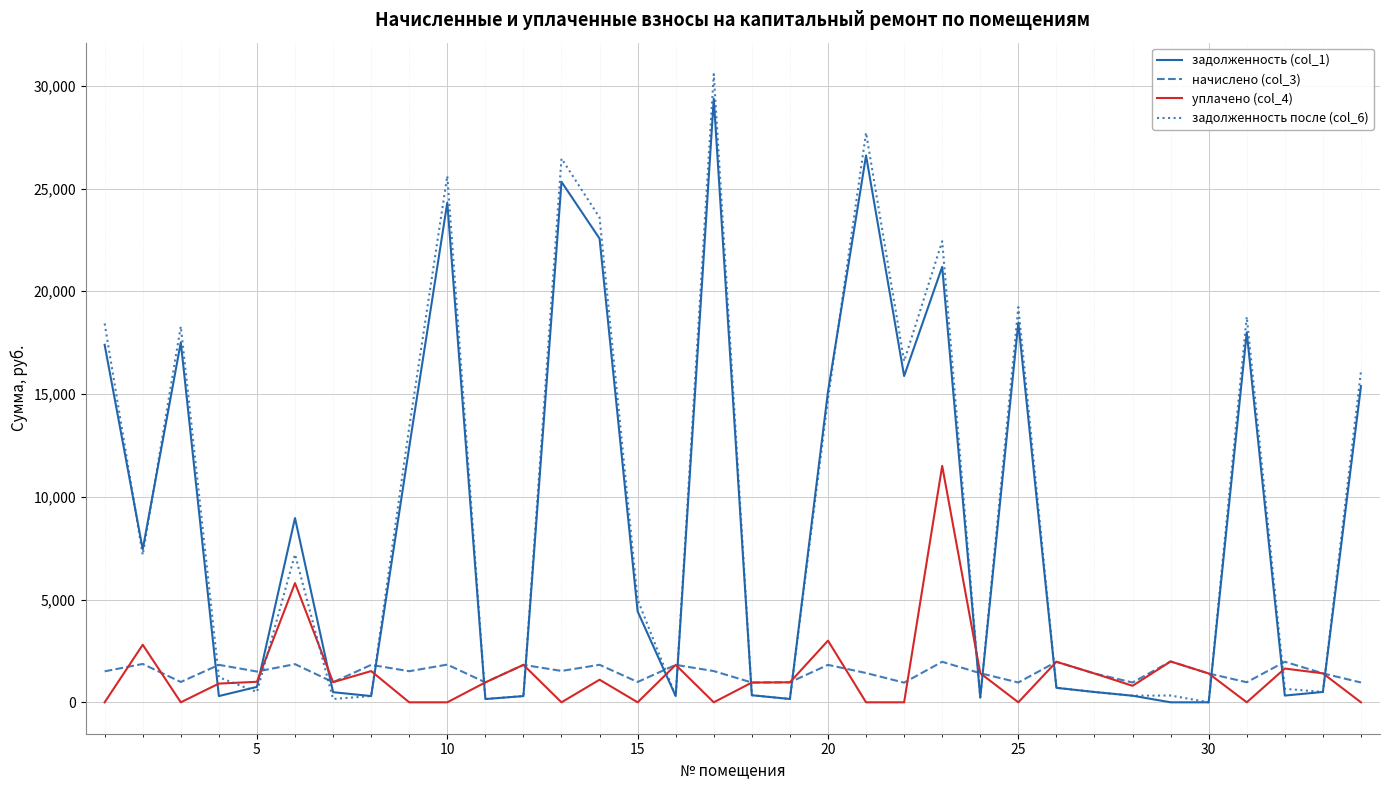

What are all the series names shown in the legend?

задолженность (col_1), начислено (col_3), уплачено (col_4), задолженность после (col_6)